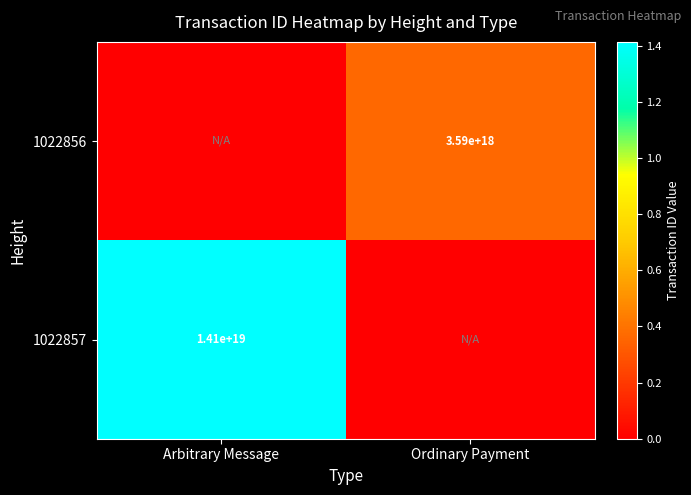

True or false: 1022857 has a value of 21326496962268434432 at Arbitrary Message.

False